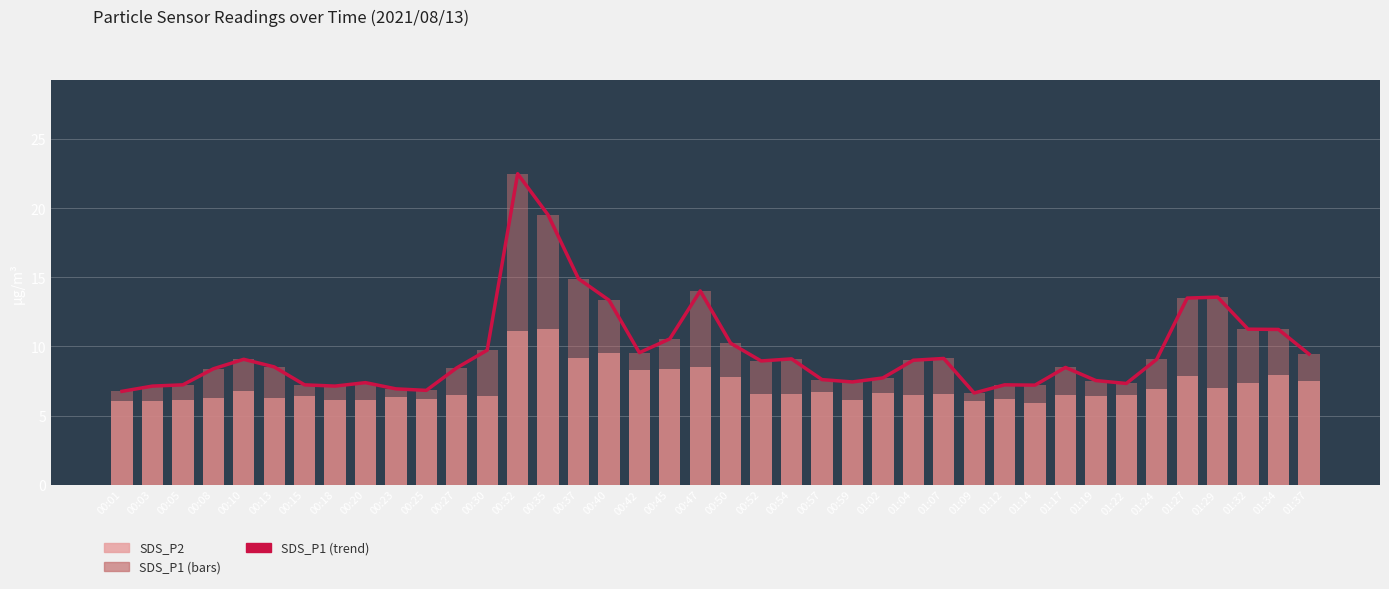

What is the total value across all series at 00:13?

23.3